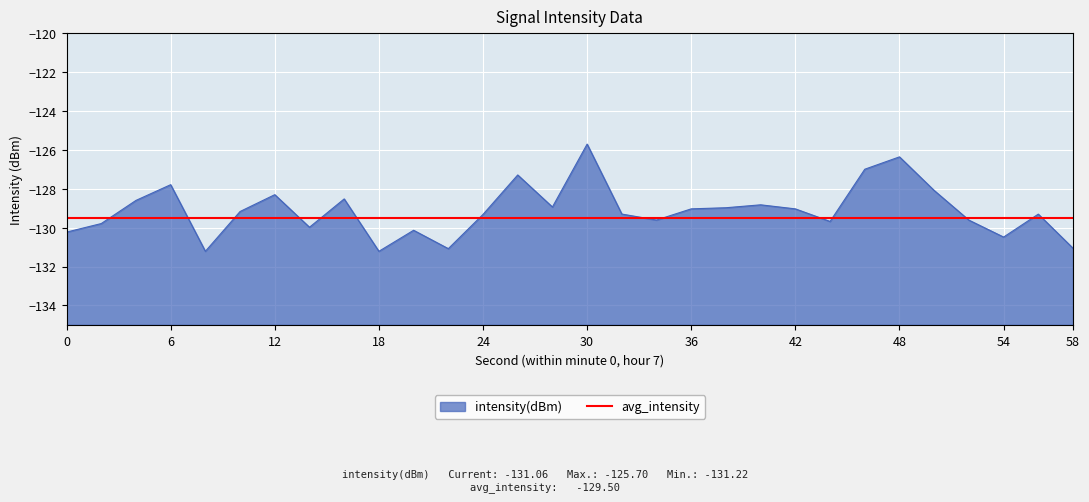

True or false: the data has more than 1 interior local peaks.

True